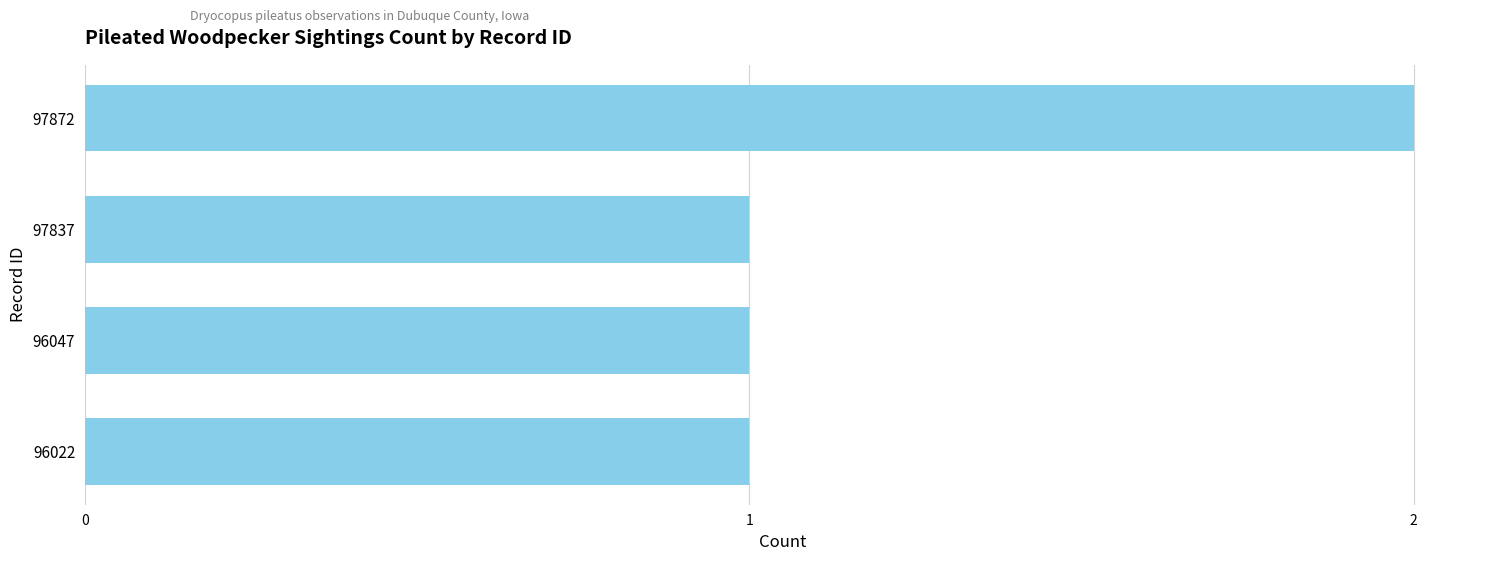

Approximately how many times larger is the value at 97837 compared to 96022?

1.0